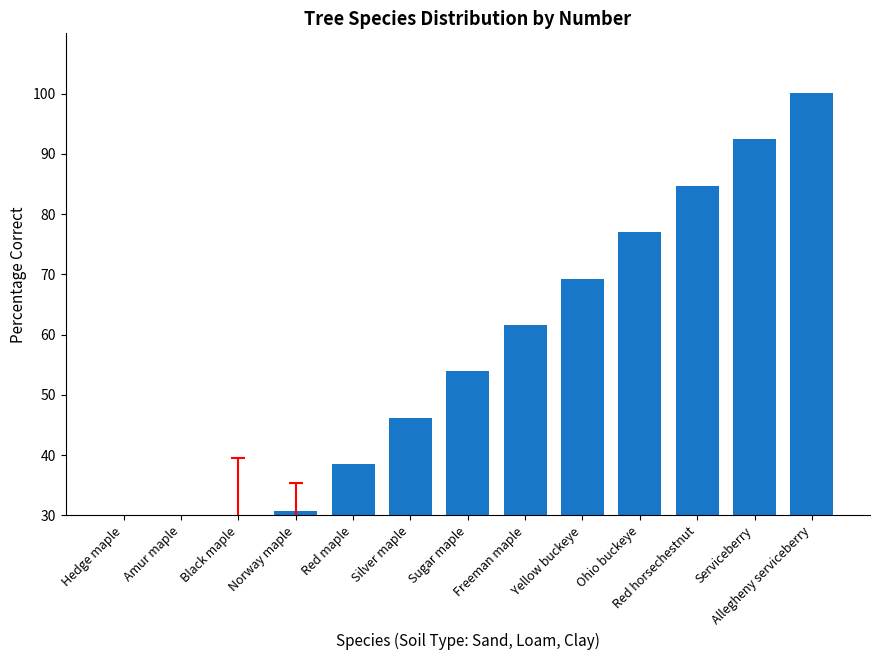

What is the difference between the maximum and second lowest values?

84.7